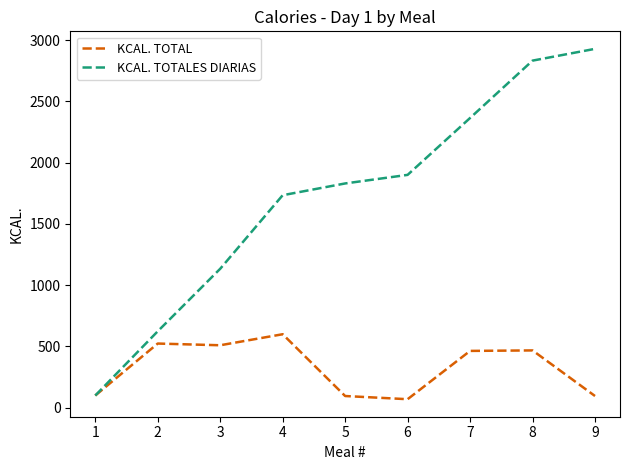

What value does the KCAL. TOTALES DIARIAS series have at 7, to the nearest 10?

2360